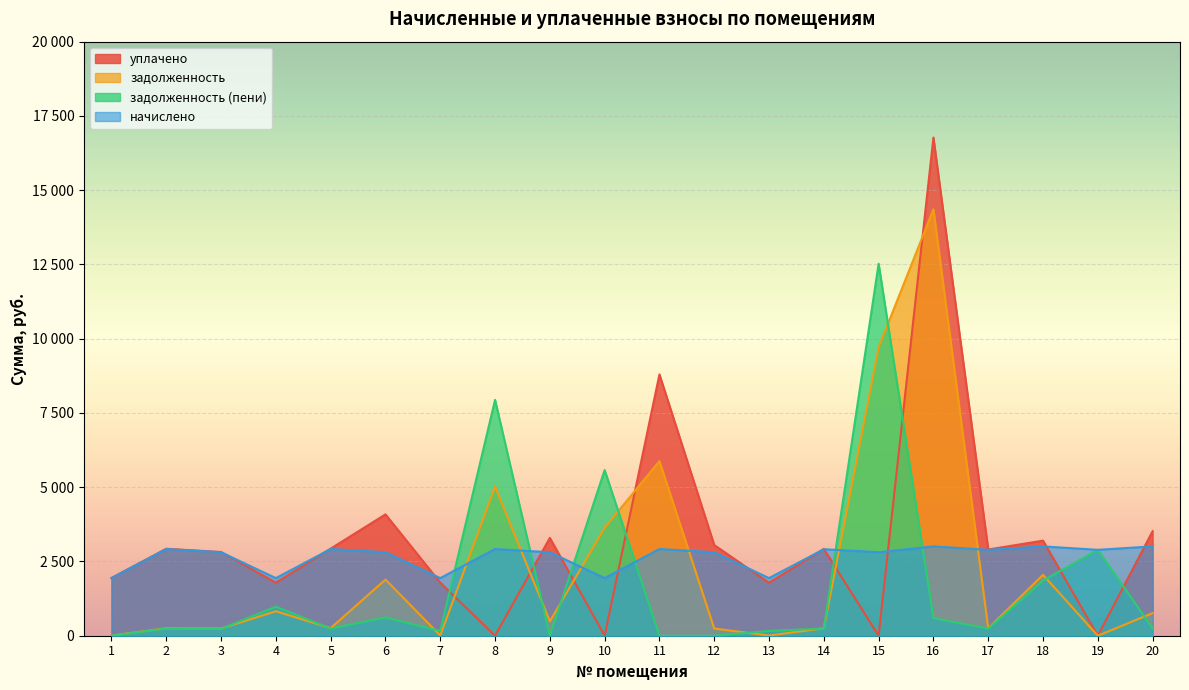

How many intersections are there between задолженность (пени) and уплачено?

8